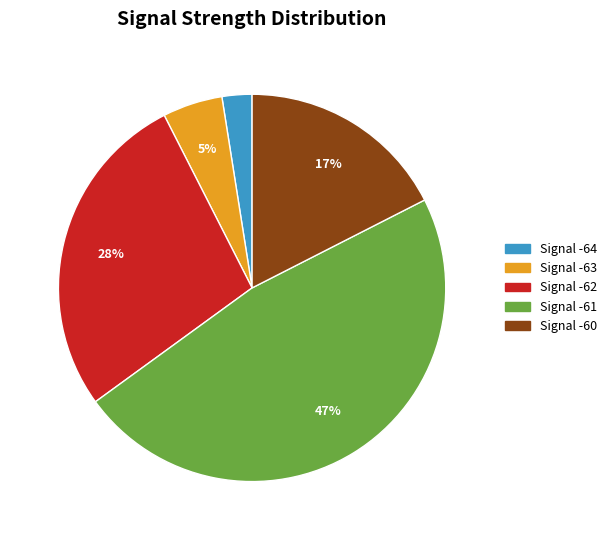

To the nearest percent, what is the difference between the largest and smallest slice percentages?

45%